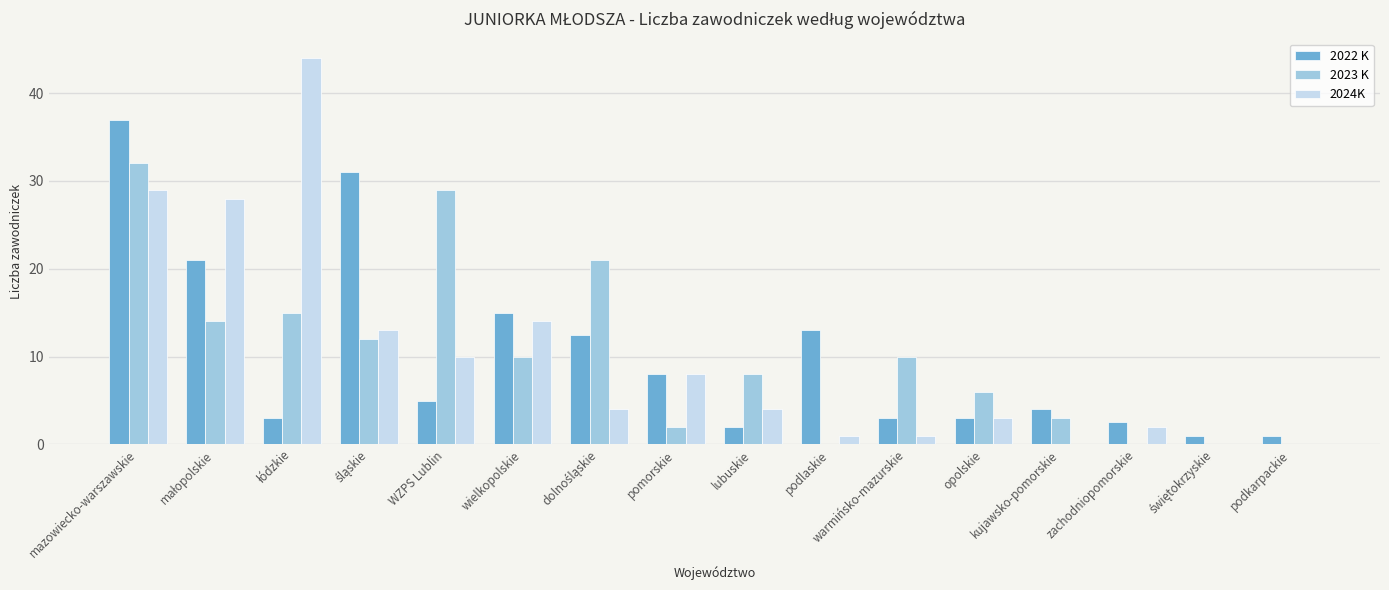

At which category is the sum across all series the highest?

mazowiecko-warszawskie